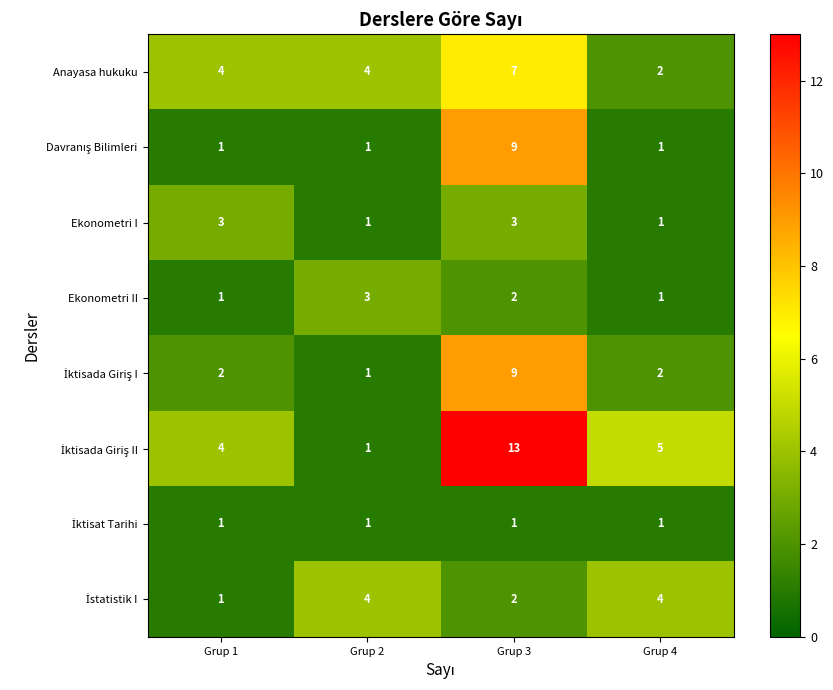

Which category has the highest value across all series?

Grup 3